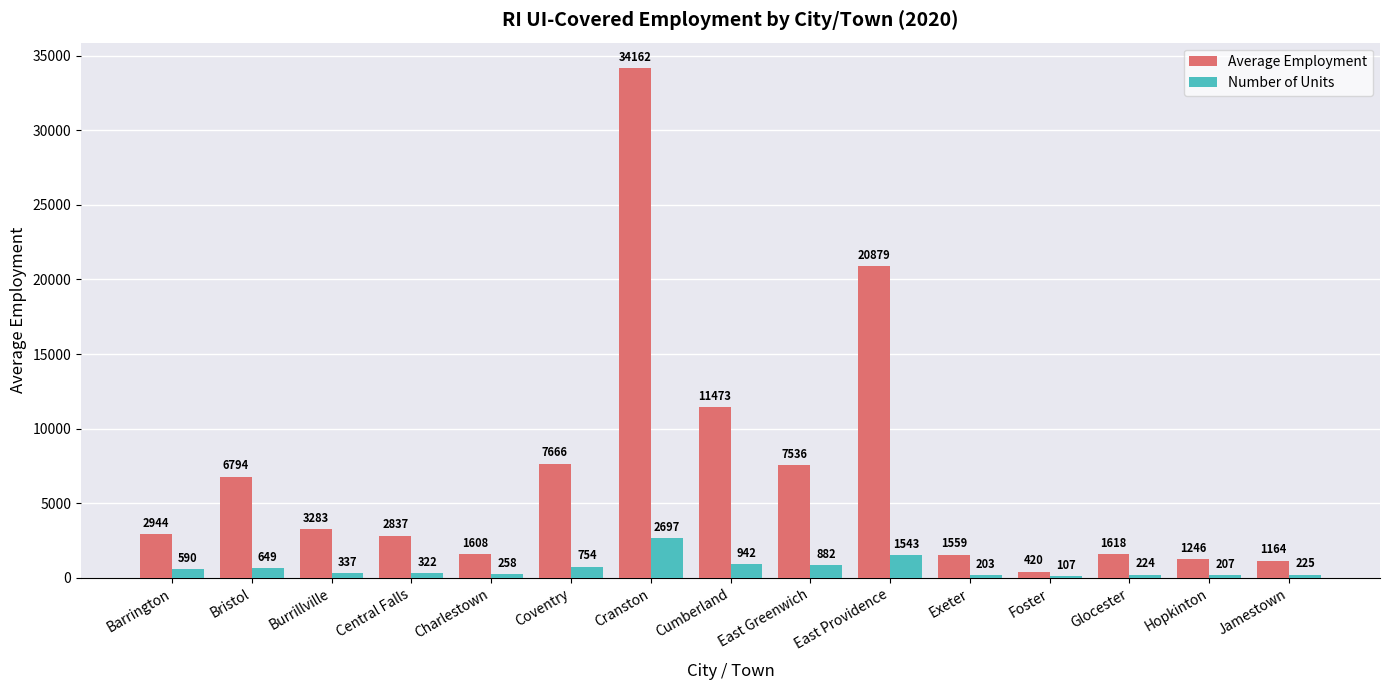

Which series has the largest range (max minus min)?

Average Employment